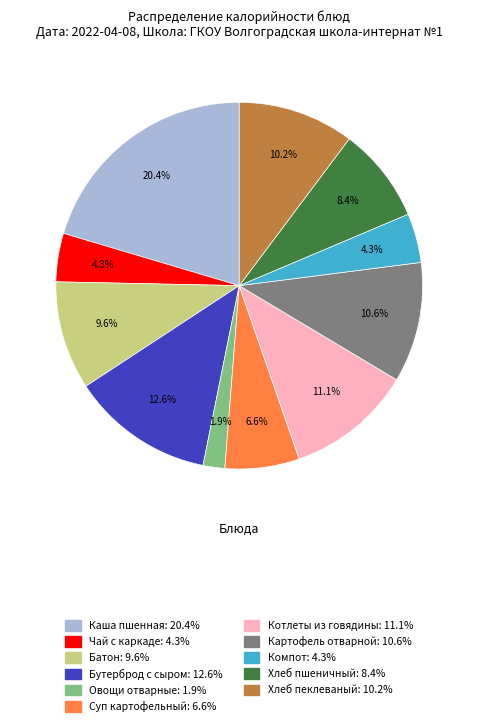

Does any single category account for the majority?

No